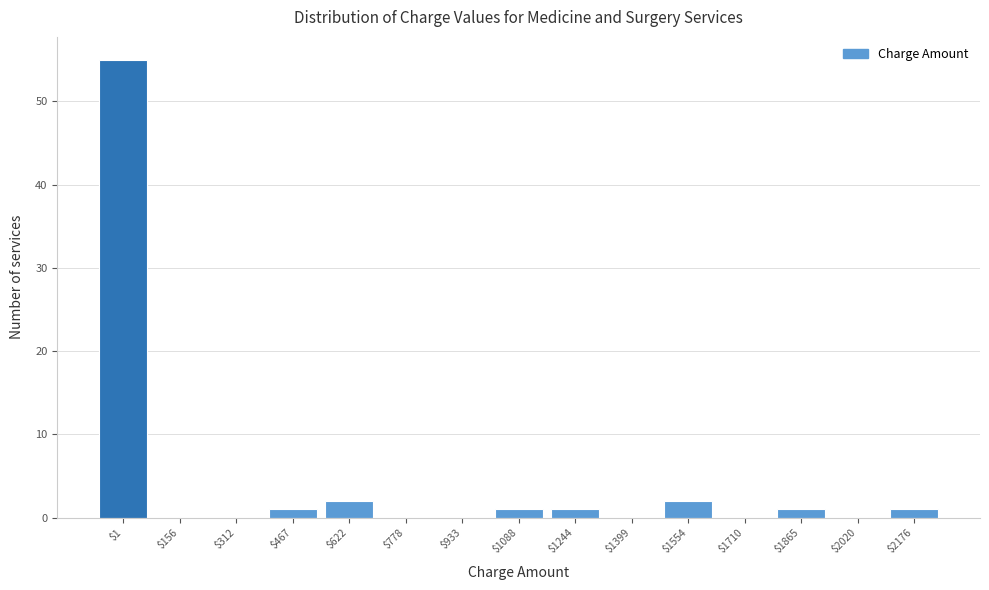

Is it true that the value at $1710 is 25?

False